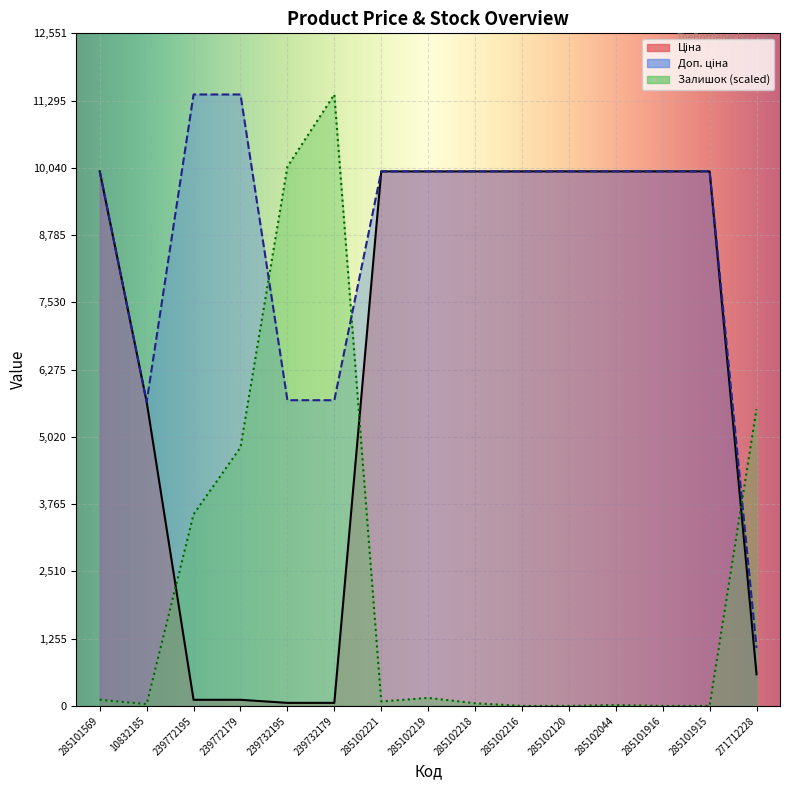

Which series has the largest total across all categories?

Доп. ціна